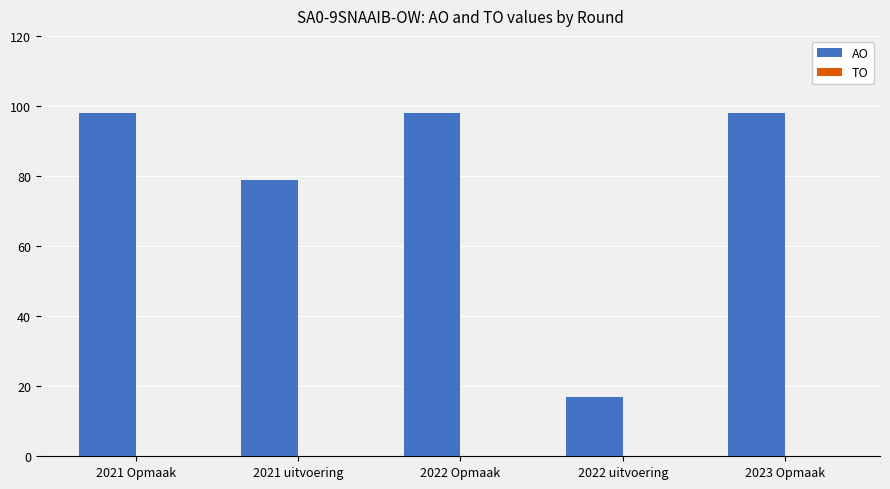

Which has a higher value, 2022 Opmaak or 2021 uitvoering?

2022 Opmaak